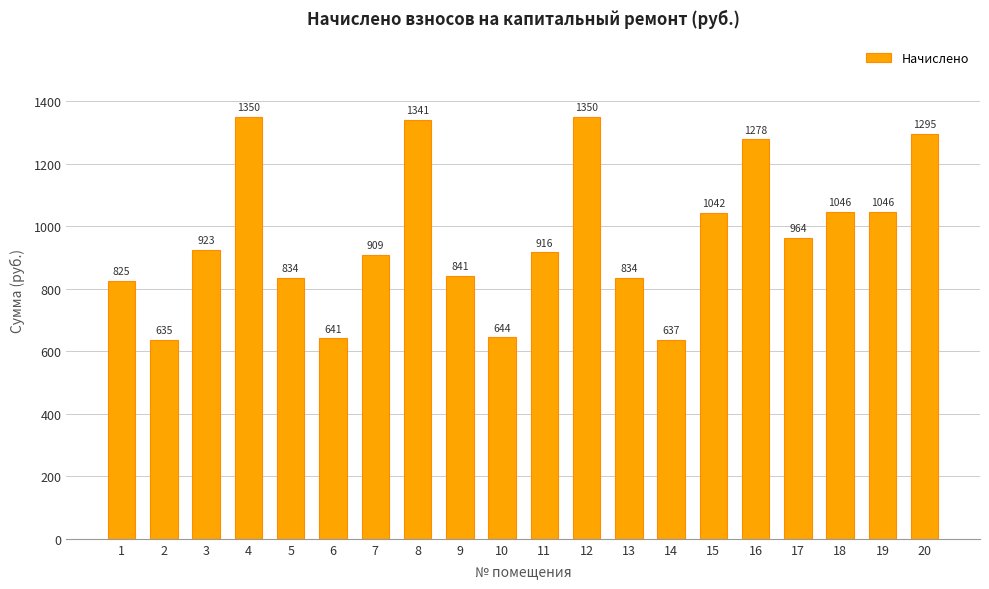

What is the difference between the maximum and minimum values?

714.3